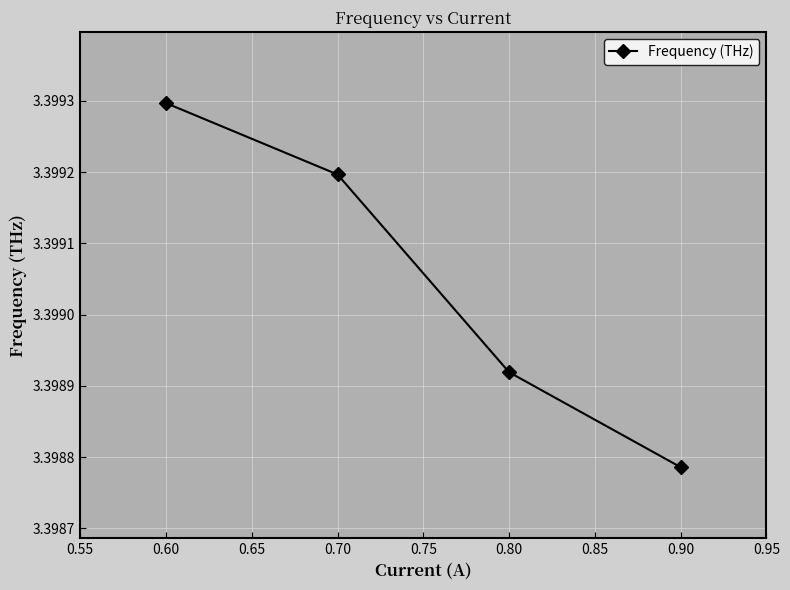

List the labels in order of value, smallest first.

0.90, 0.80, 0.70, 0.60